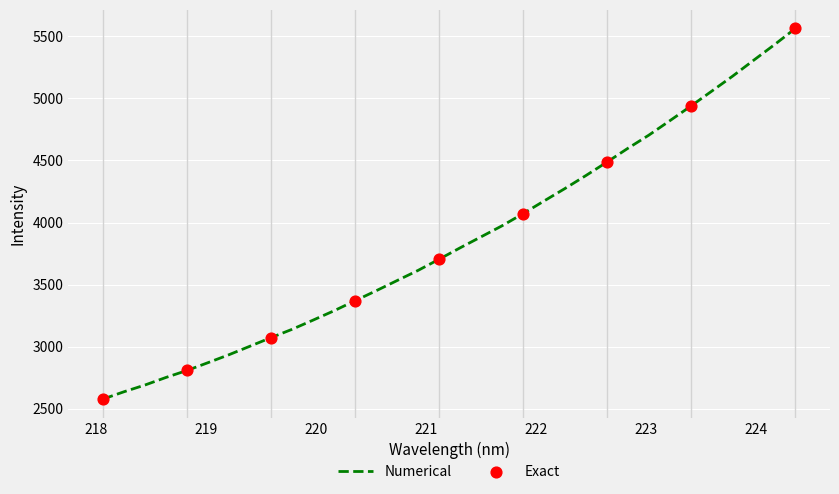

What is the difference between the maximum and minimum values?

2984.8